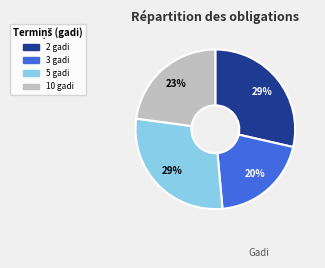

To the nearest percent, what percentage of the pie is 10 gadi?

23%